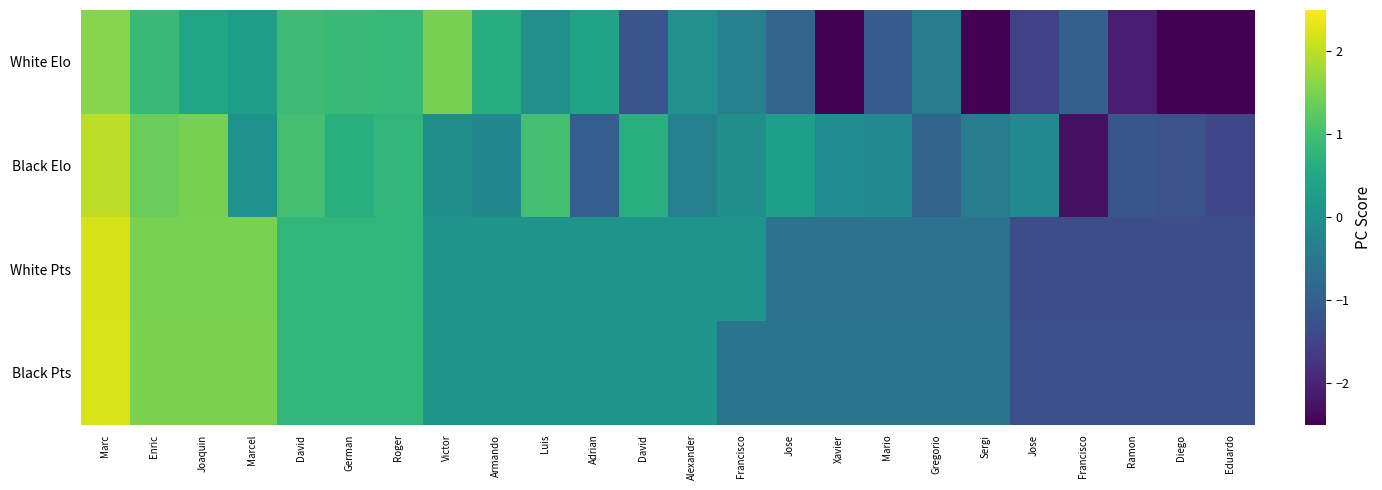

At which category is the sum across all series the highest?

Marc